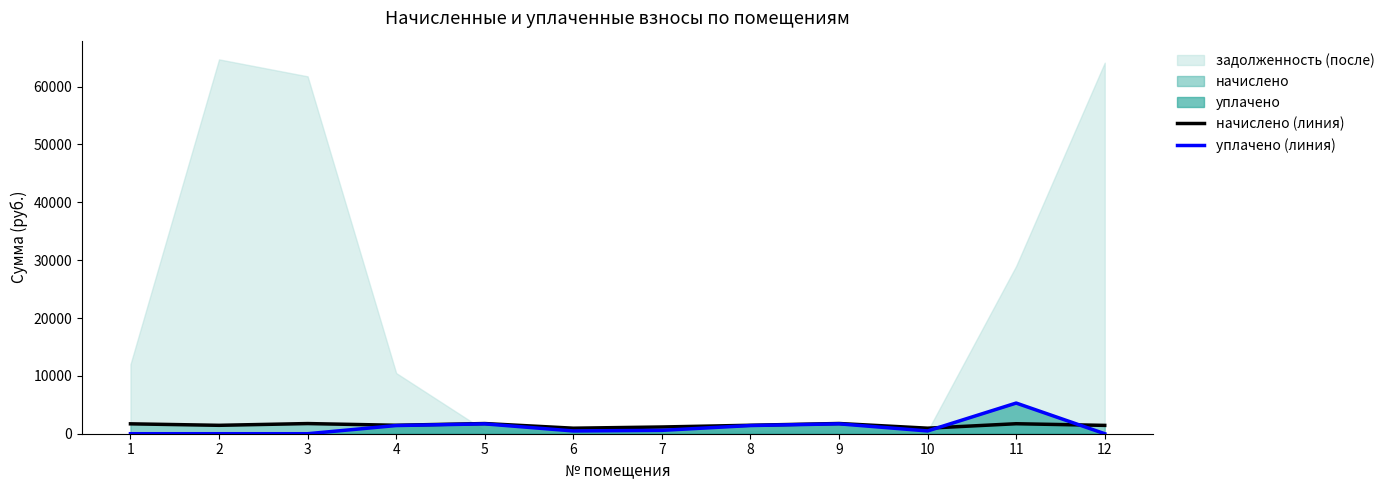

Is the value of начислено (линия) at 3 greater than the value of уплачено (линия) at 11?

No